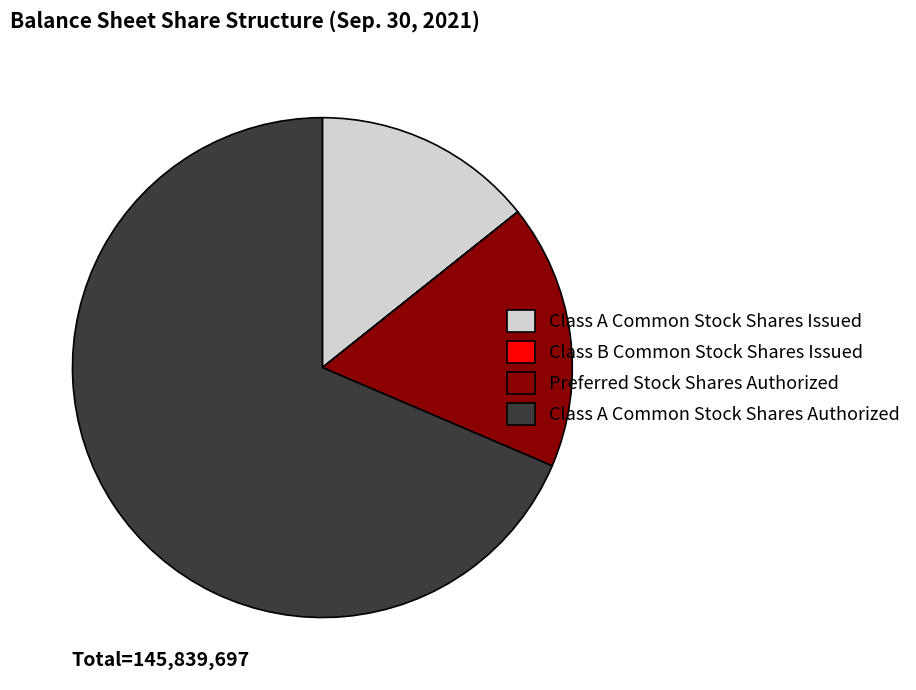

Which has a higher value, Class A Common Stock Shares Authorized or Preferred Stock Shares Authorized?

Class A Common Stock Shares Authorized